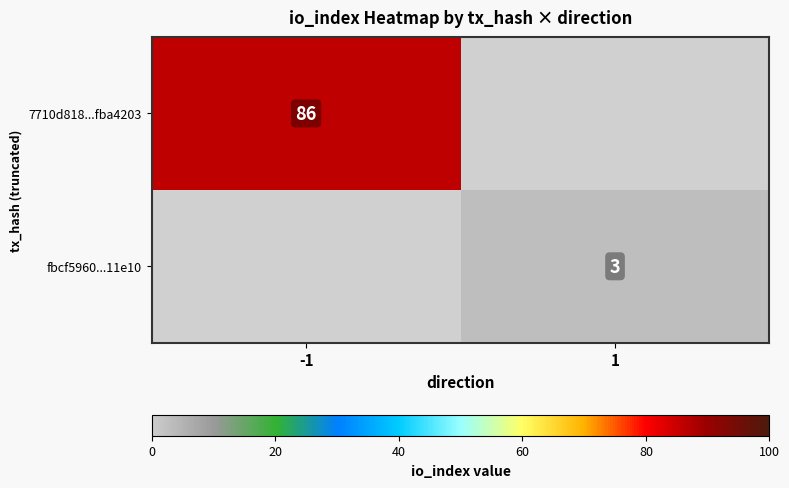

The fbcf5960...11e10 series shows 5 at 1. True or false?

False